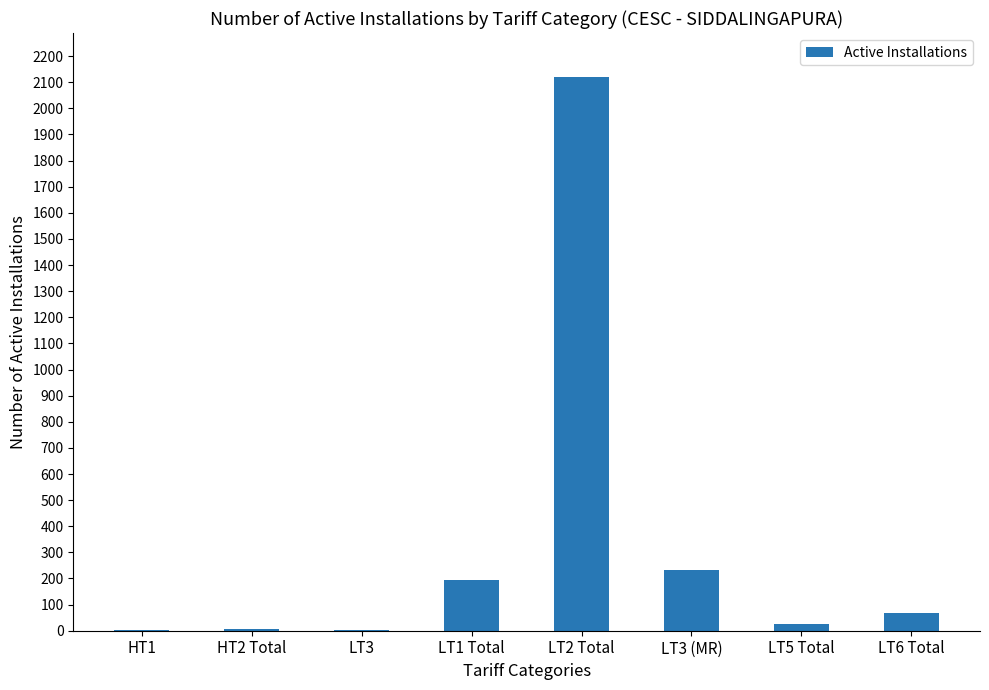

What is the sum of all values?

2654